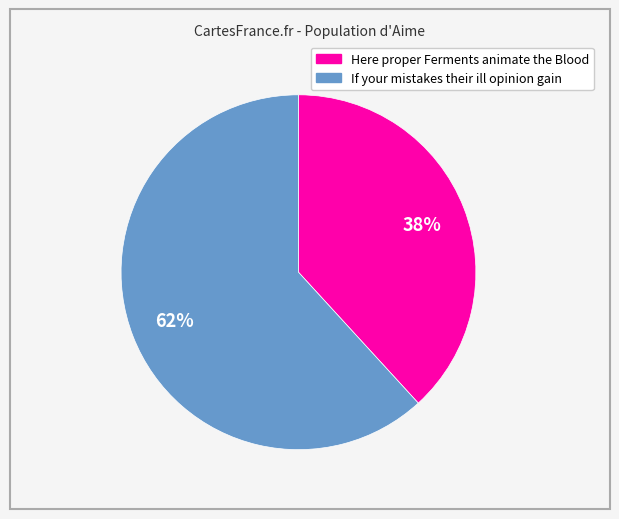

Is the sum of Here proper Ferments animate the Blood and If your mistakes their ill opinion gain greater than half?

Yes